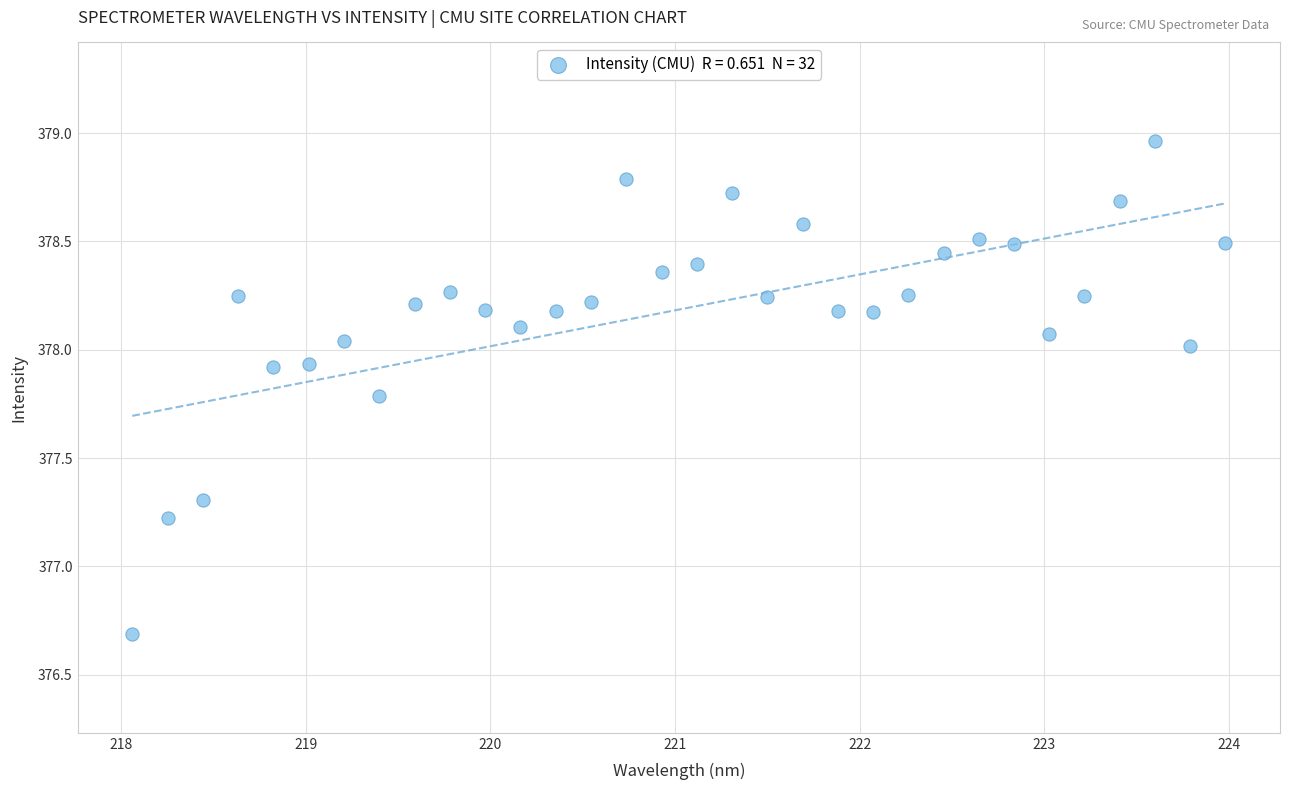

What is the range of X values (max minus min)?

5.9